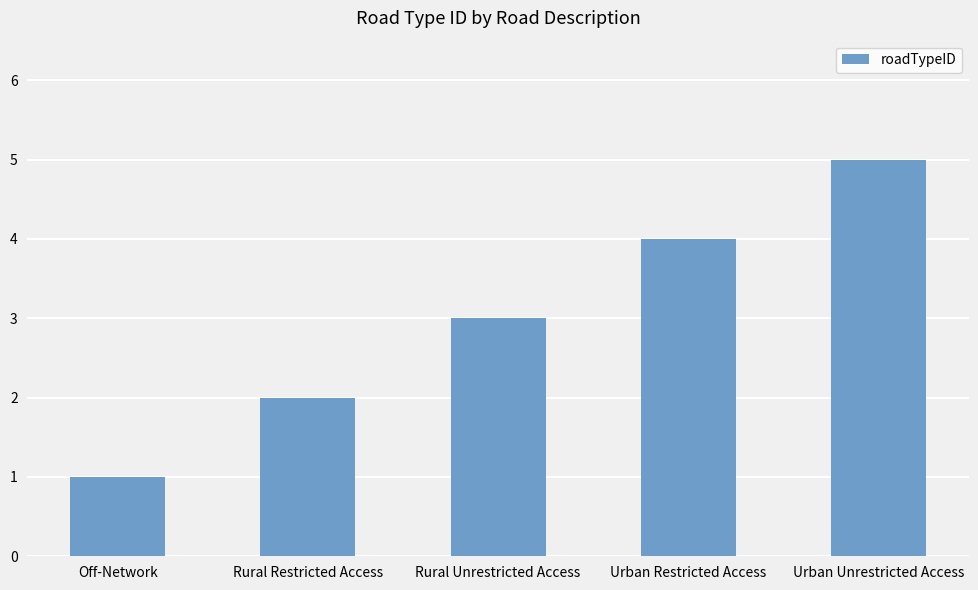

Which label corresponds to the smallest value in the chart?

Off-Network